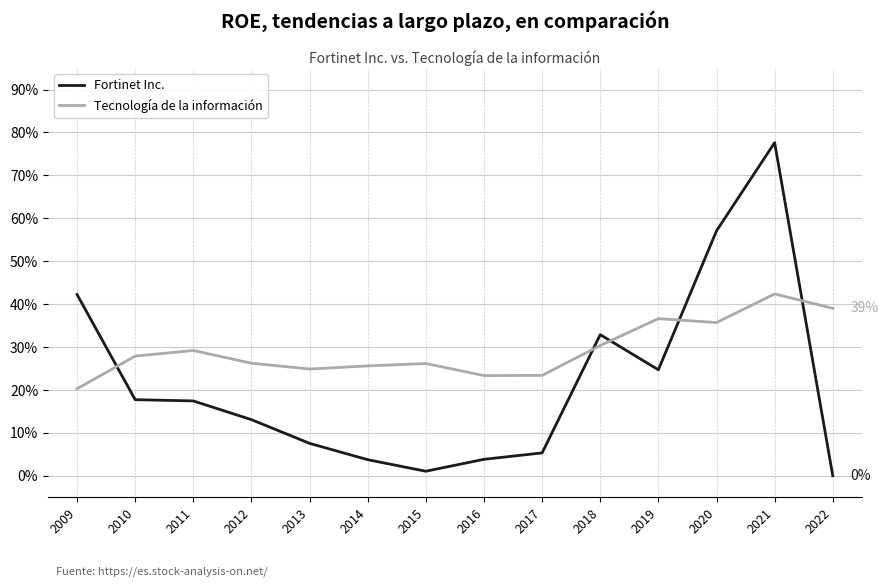

Is this an area chart (filled region under the line)?

No